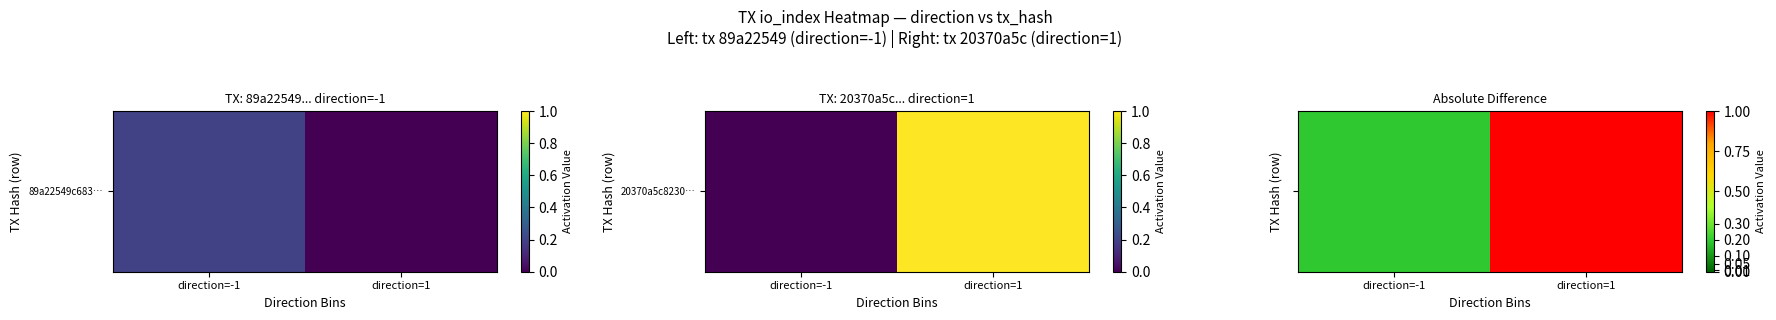

How many data points are less than 1?

1